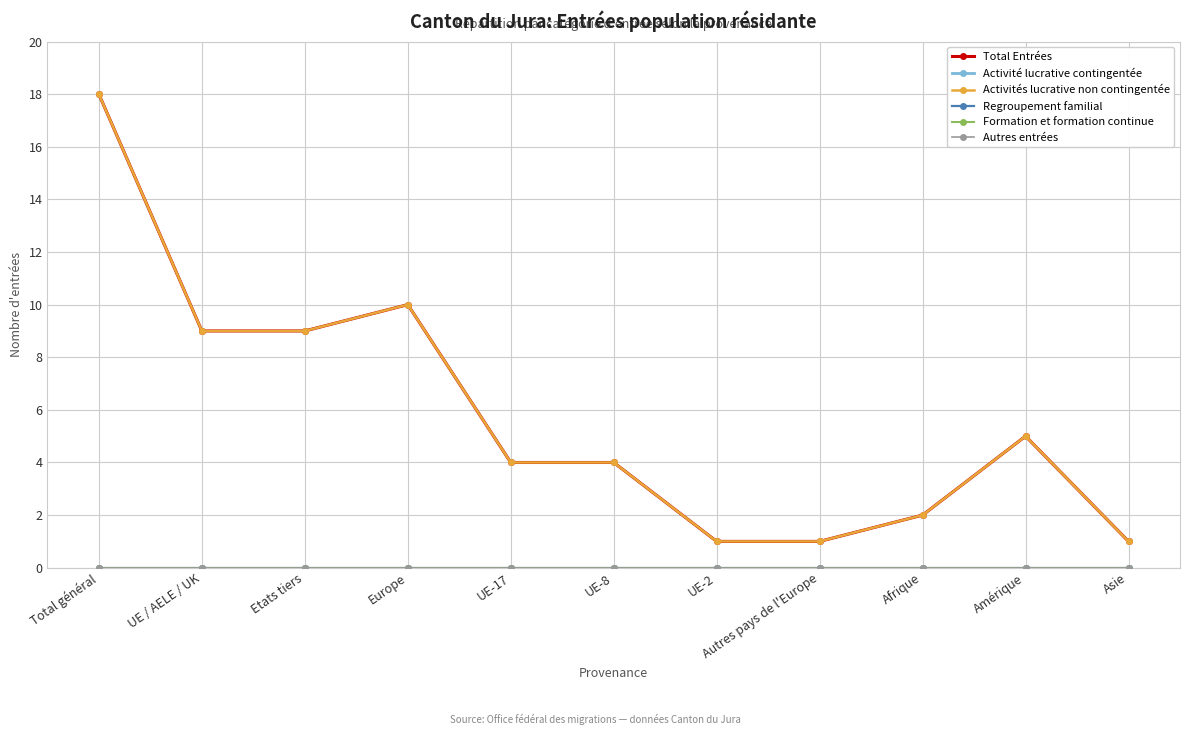

What is the difference between the highest and lowest values at Etats tiers?

9